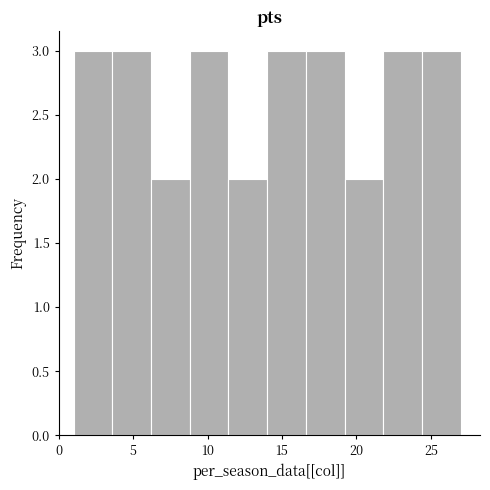

How tall is the bar that spans 21.8 to 24.4 on the x-axis? Neither the bar edges nor the heights are printed on the chart, so give them approximately, as read against the axes.

3